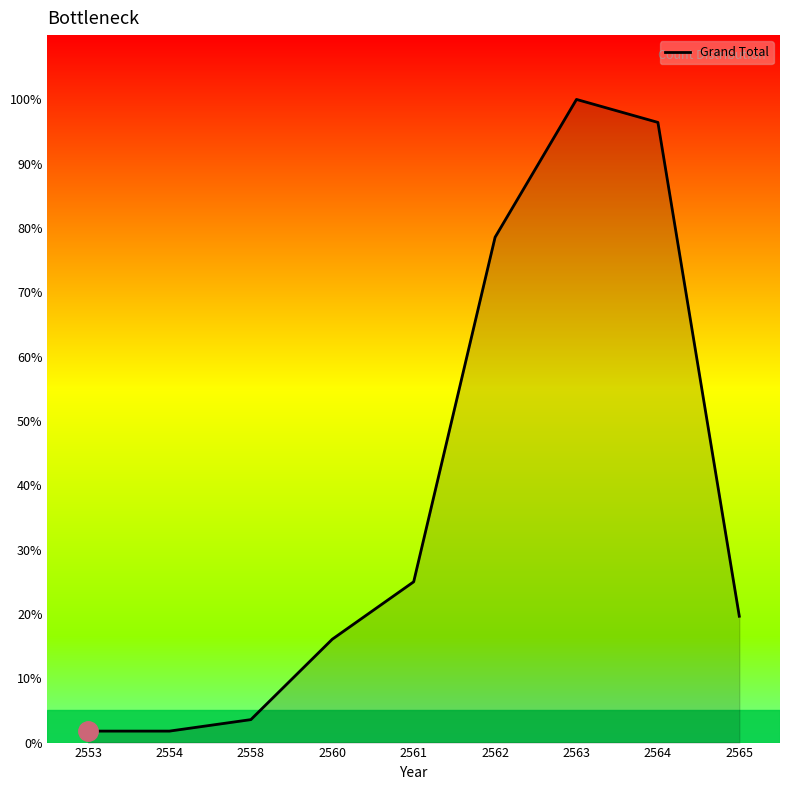

What is the difference between the maximum and minimum values?

98.2